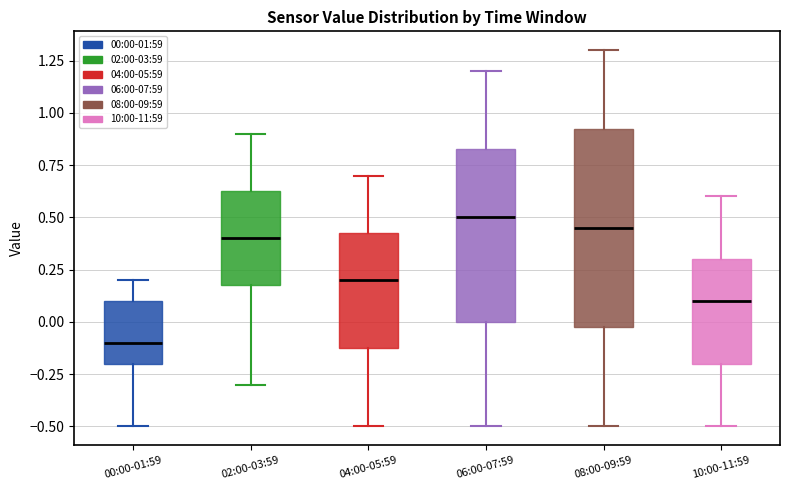

Where does the lower whisker of the box for 00:00-01:59 end on the y-axis? The values are not printed on the chart, so give them approximately, as read against the axis.

-0.50